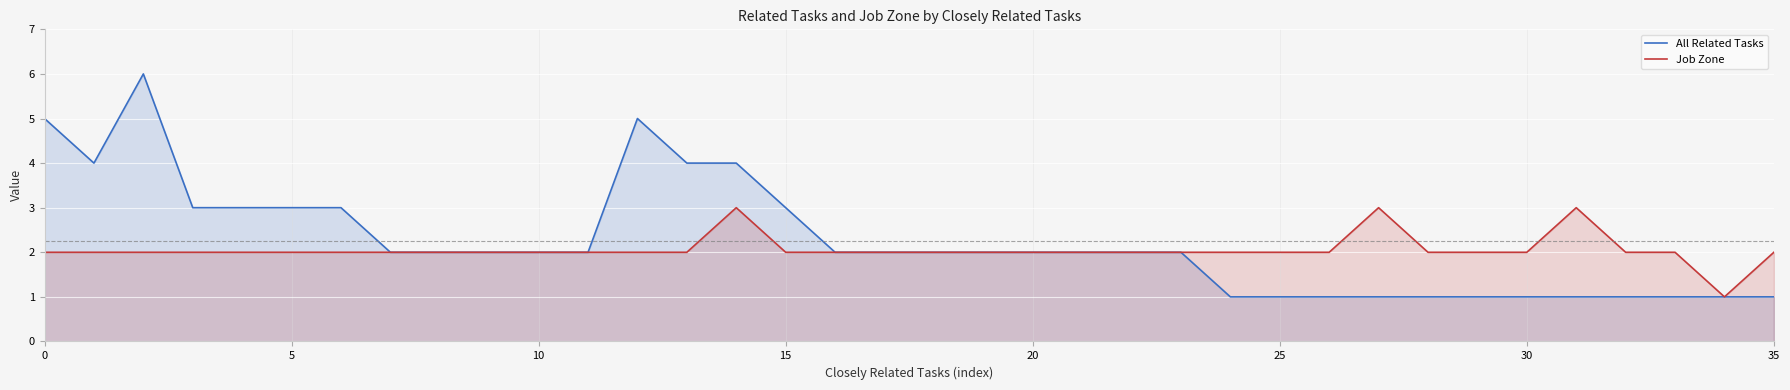

In All Related Tasks, how many points are lower than both neighbors (excluding endpoints)?

1